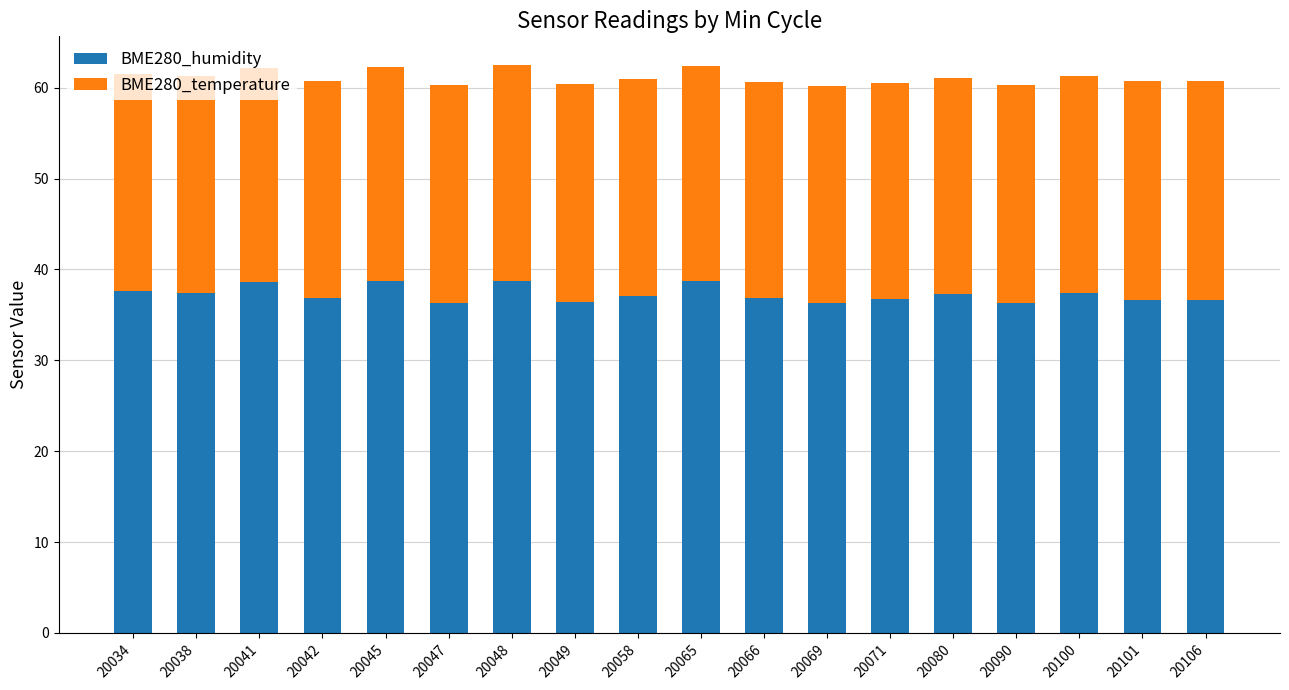

What is the sum of all BME280_humidity values?

670.8